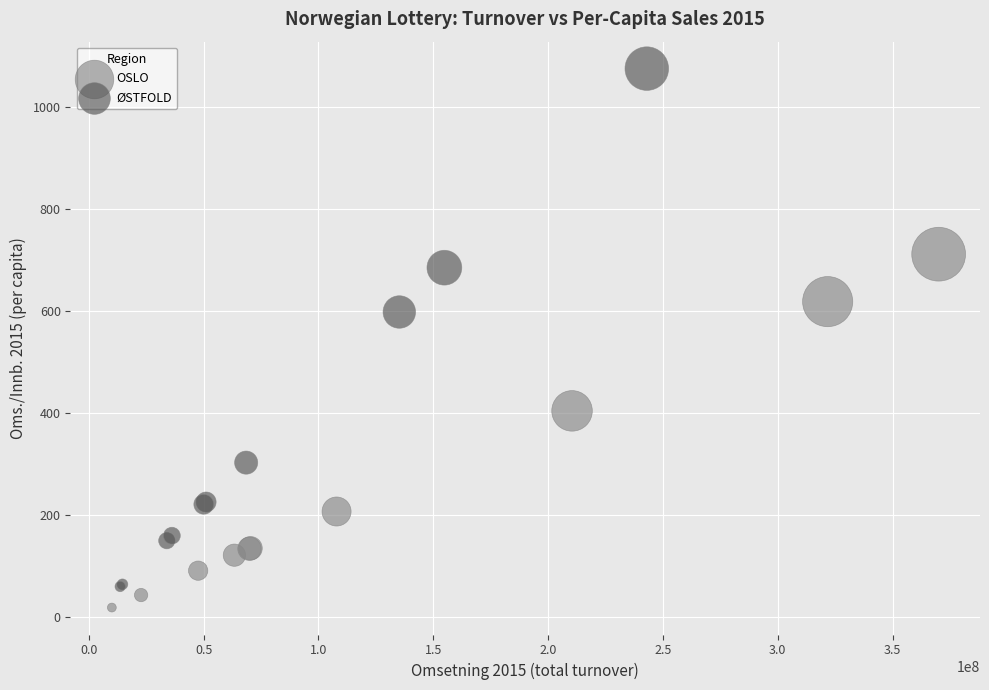

Which series has the largest Y range (max minus min)?

ØSTFOLD